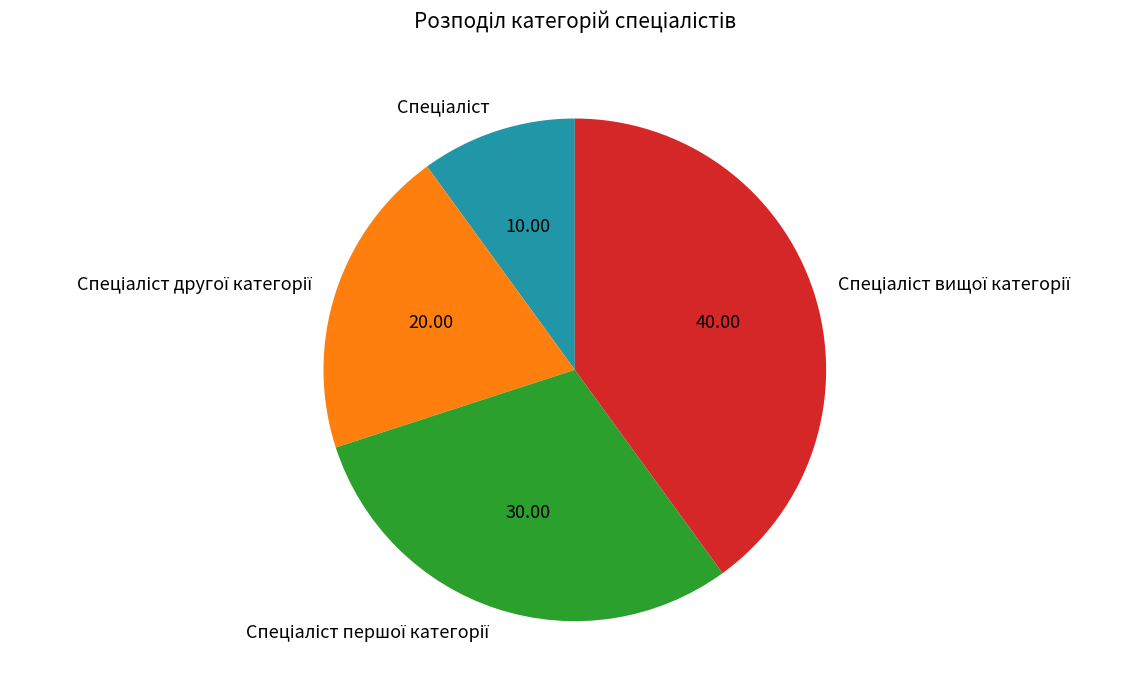

Does any single category account for the majority?

No